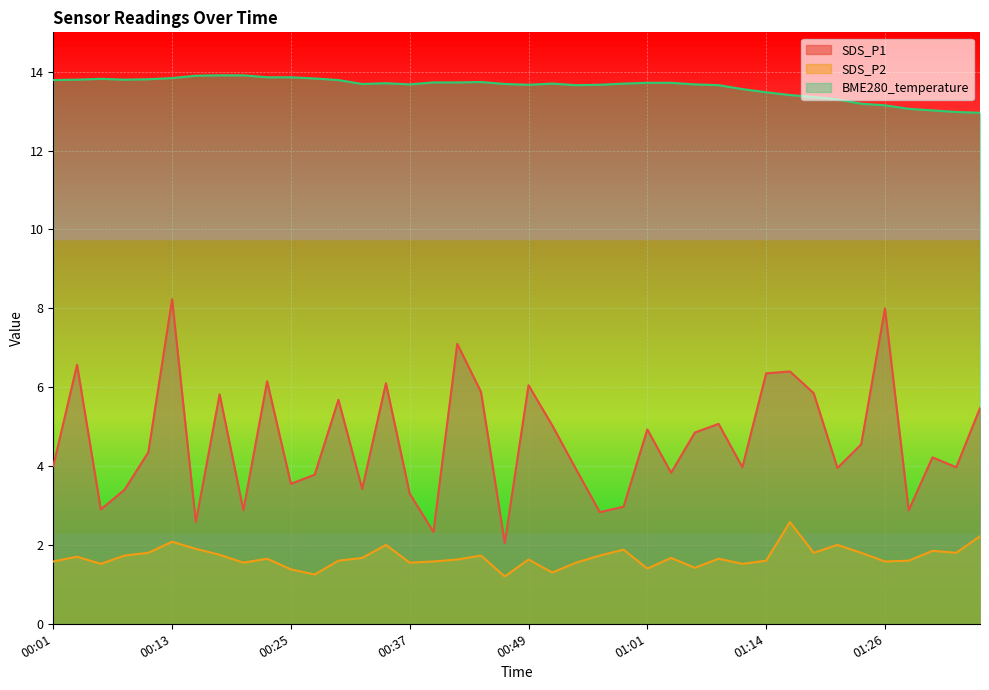

What are all the series names shown in the legend?

SDS_P1, SDS_P2, BME280_temperature